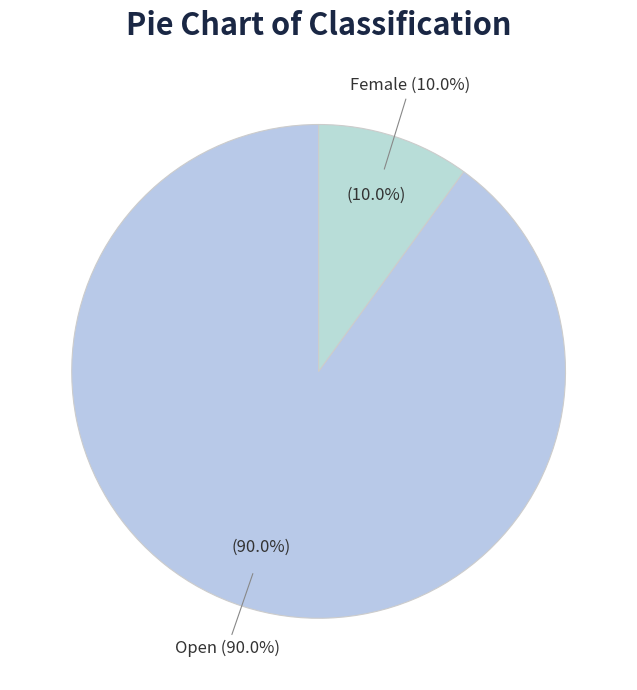

How many segments does this pie chart have?

2